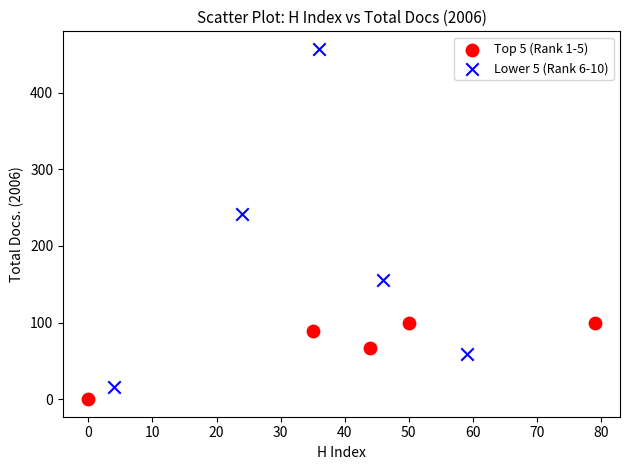

Which series has the largest Y range (max minus min)?

Lower 5 (Rank 6-10)